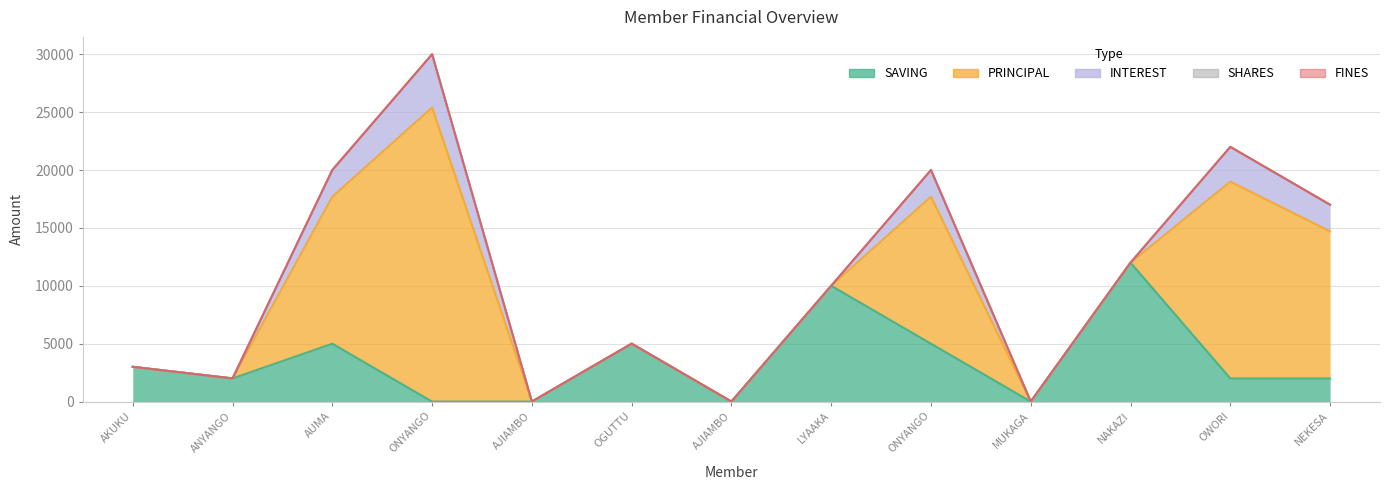

At ONYANGO MOSES M, list the series in order from largest to smallest.

PRINCIPAL, SAVING, INTEREST, SHARES, FINES